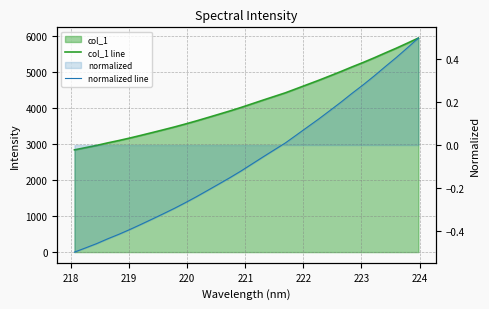

True or false: normalized line and col_1 line intersect in this chart.

False